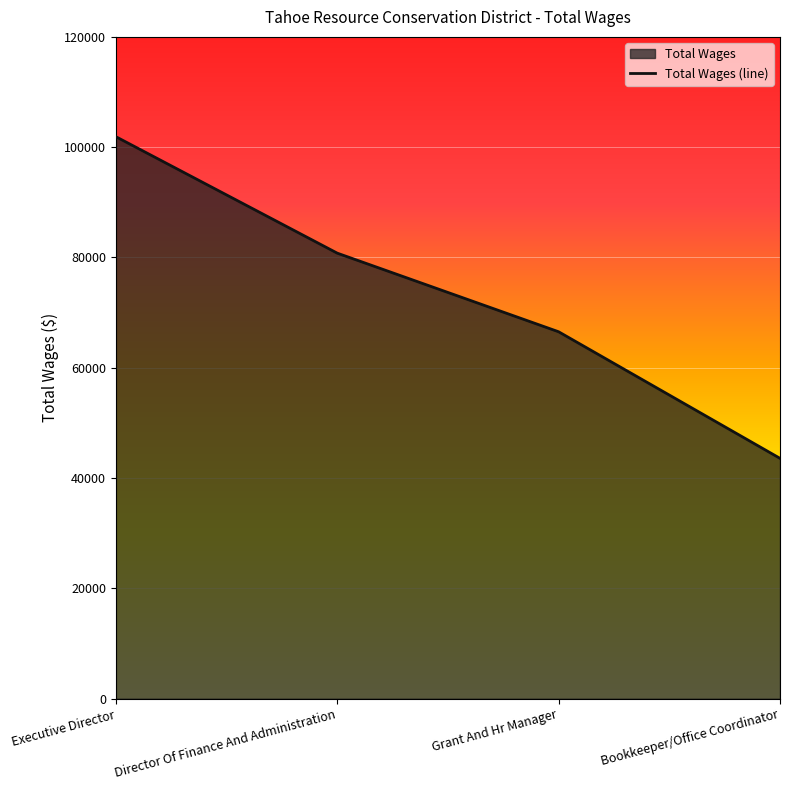

Reading left to right, list all the values displayed in this chart.

101903	80789	66534	43585